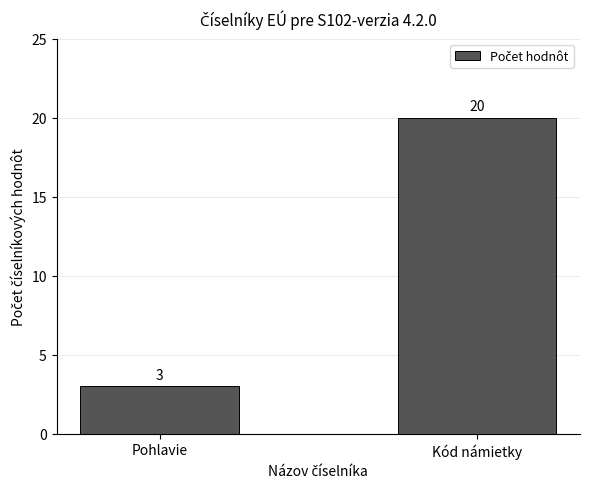

What is the label of the 1st bar from the right?

Kód námietky